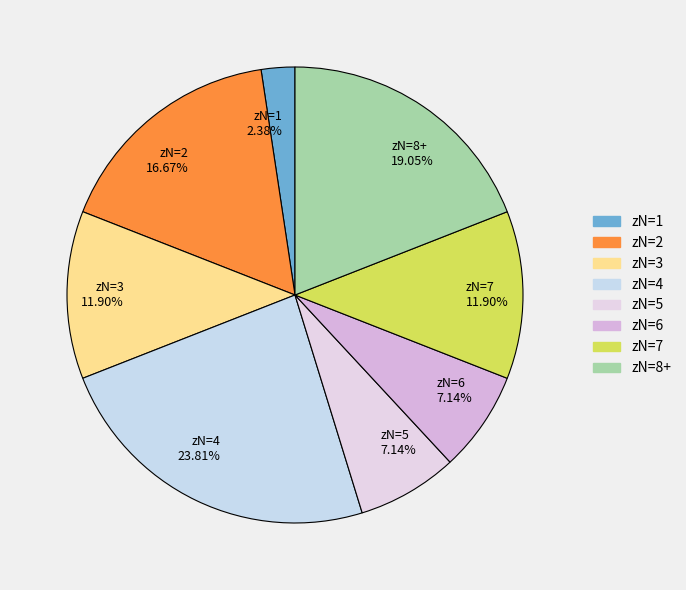

Count the number of slices in the pie.

8